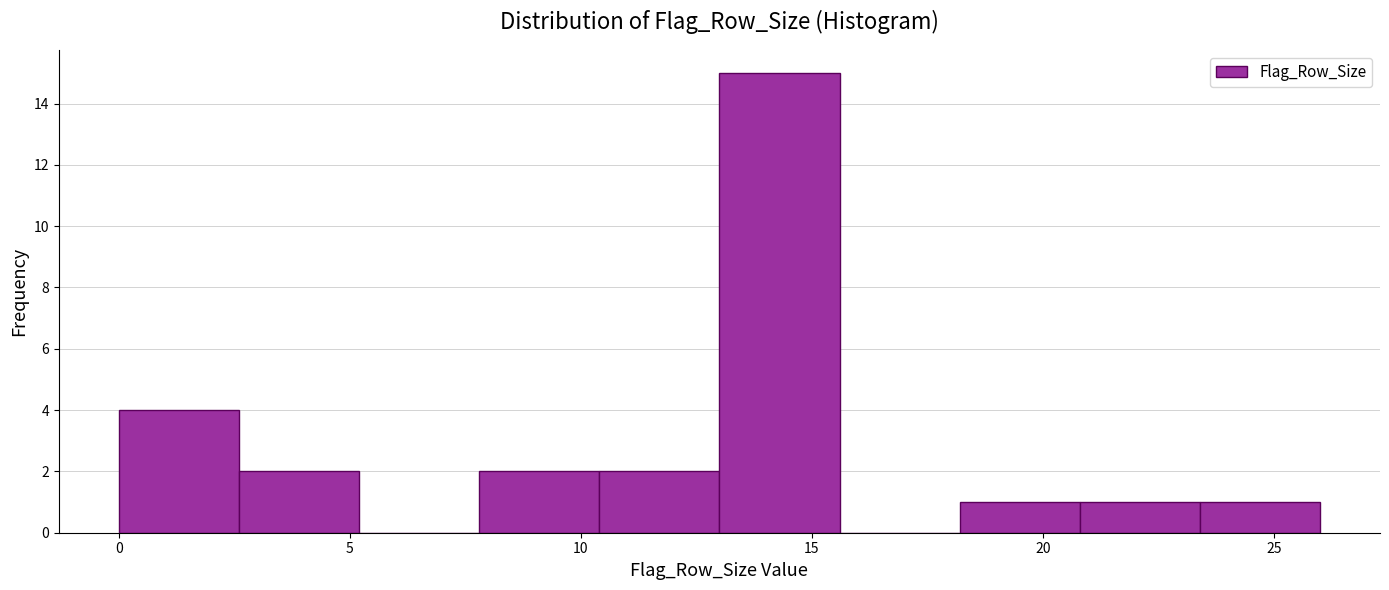

What is the height of the bar covering 20.8 to 23.4 on the x-axis? Neither the bar edges nor the heights are printed on the chart, so give them approximately, as read against the axes.

1